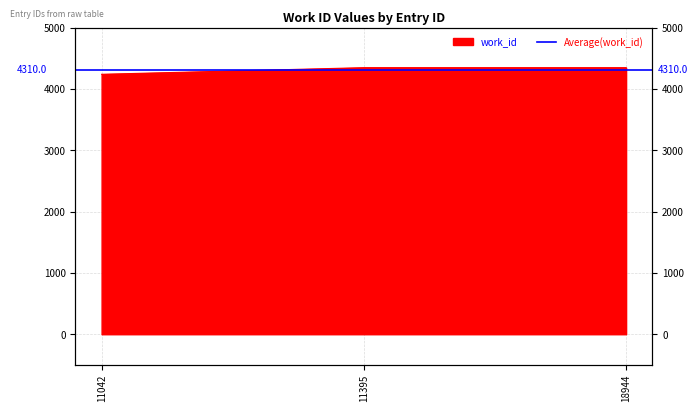

At which label is the value closest to 4292?

11042